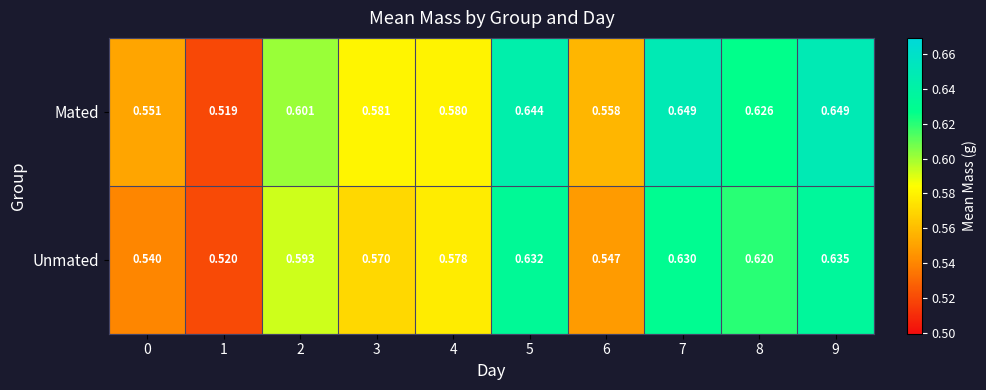

Which series has the largest range (max minus min)?

Mated